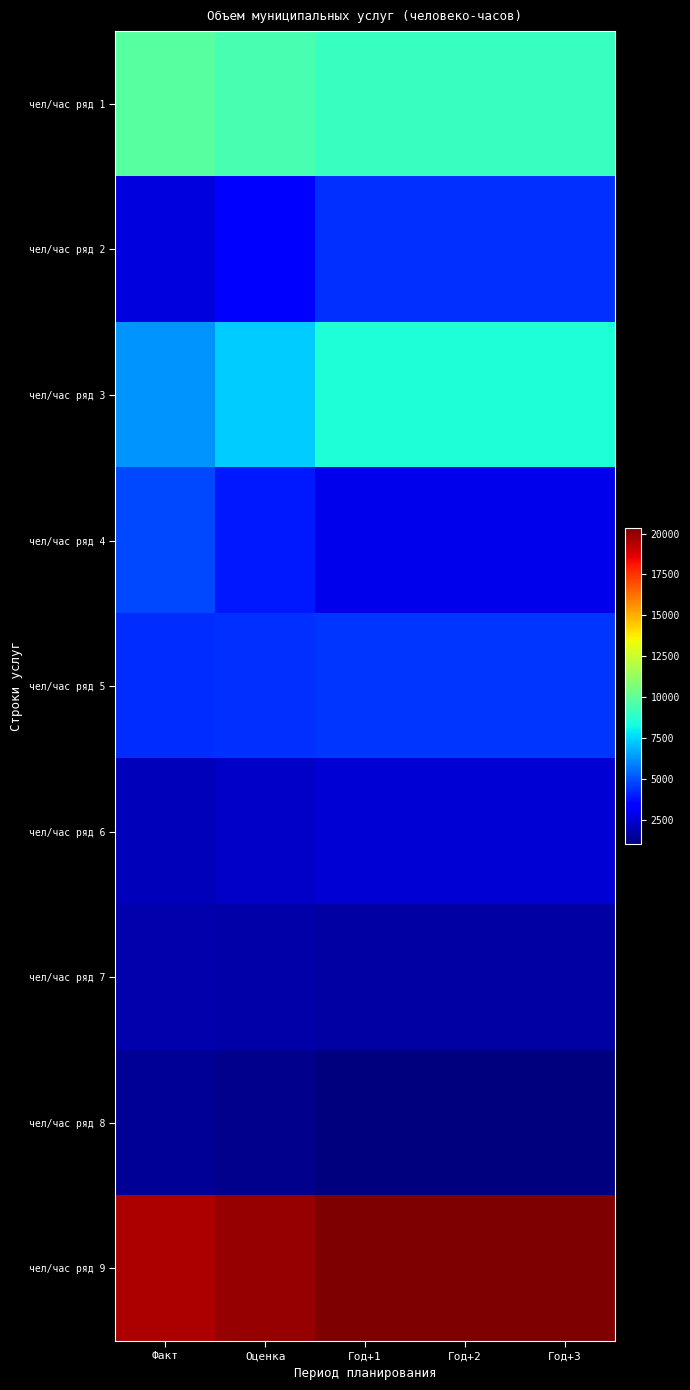

Which series has the largest total across all categories?

чел/час ряд 9